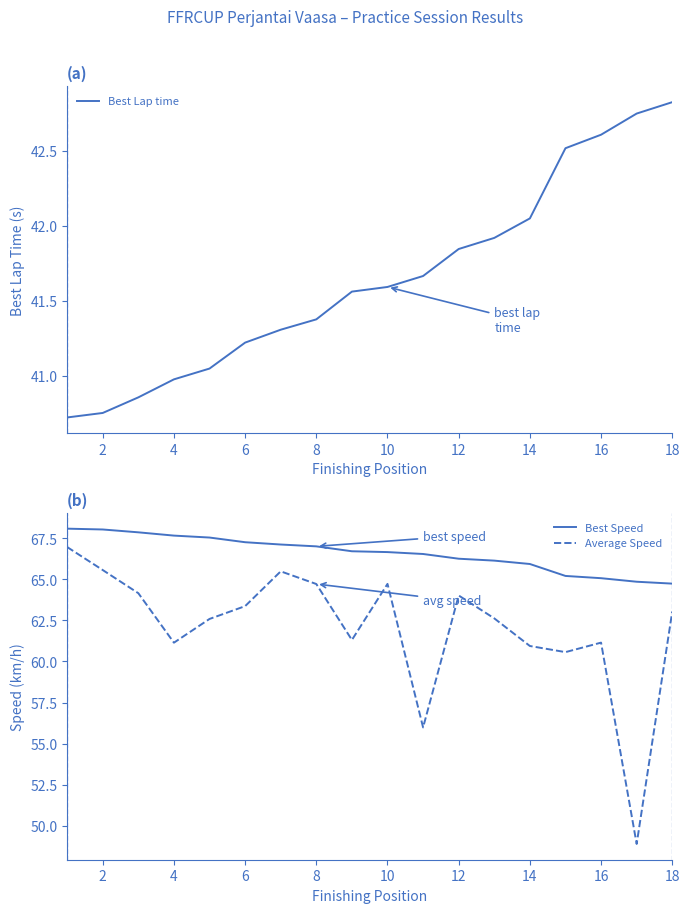

The Best Lap time series shows 14.4 at 2. True or false?

False